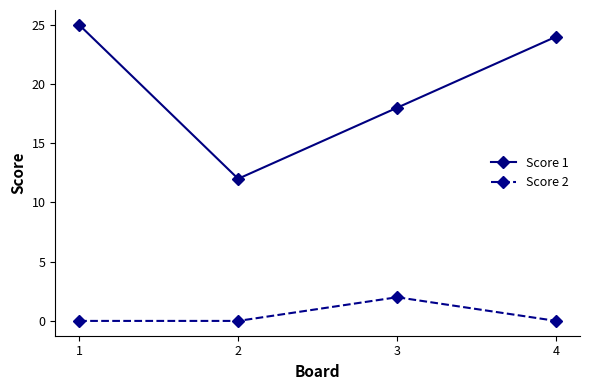

Rank the series by their maximum value, from lowest to highest.

Score 2, Score 1